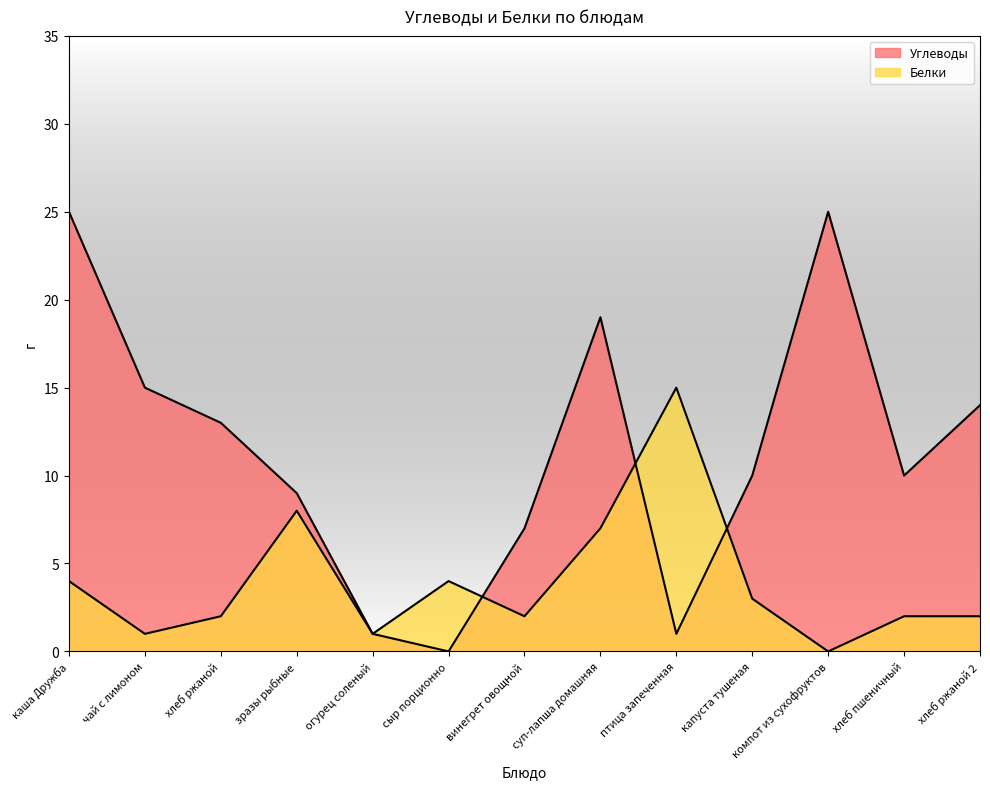

How many interior local peaks does the Углеводы series have?

2